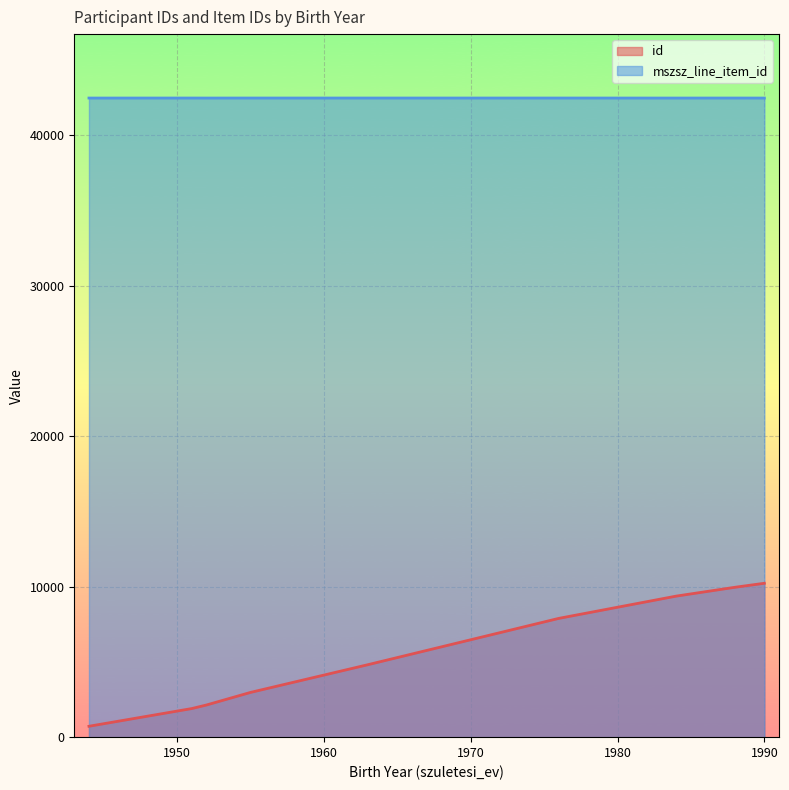

Between 1944 and 1963, which series saw the biggest shift?

id